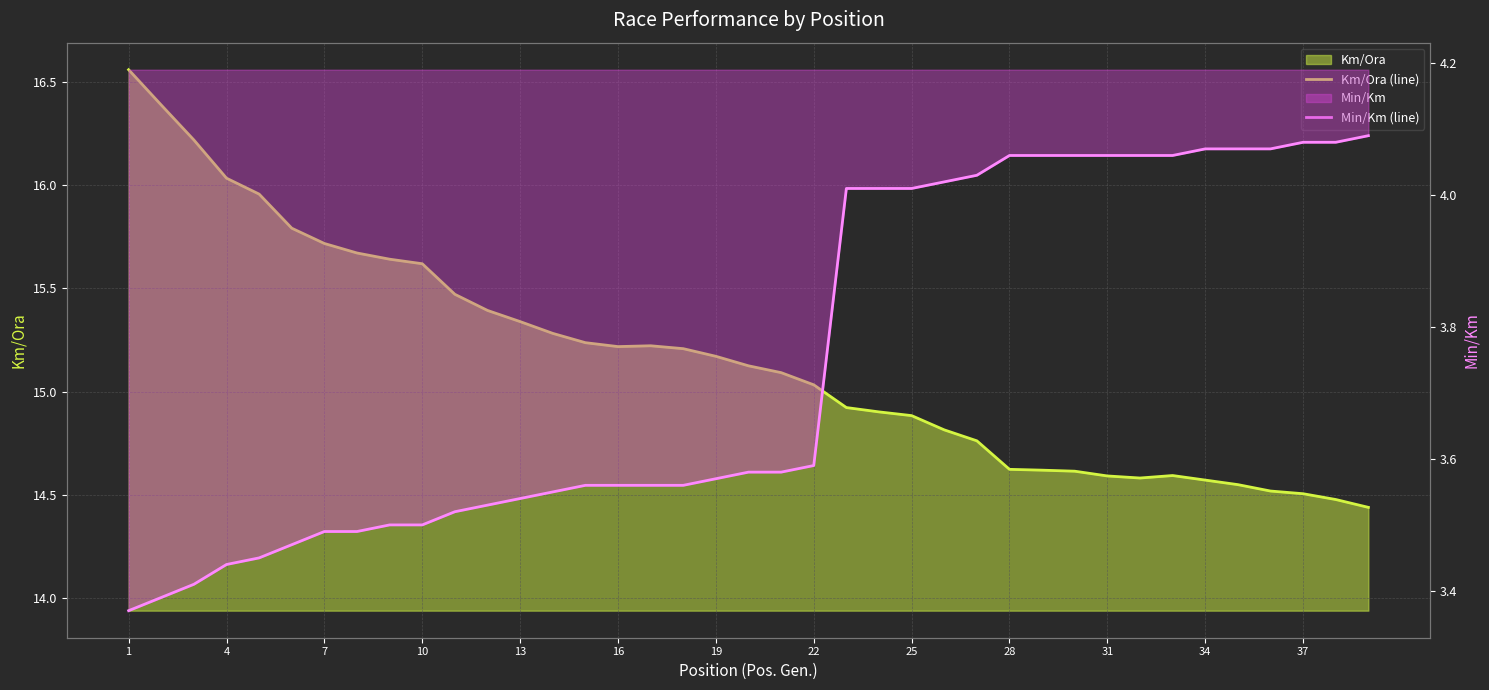

What is the lowest value of the Min/Km (line) series?

3.4